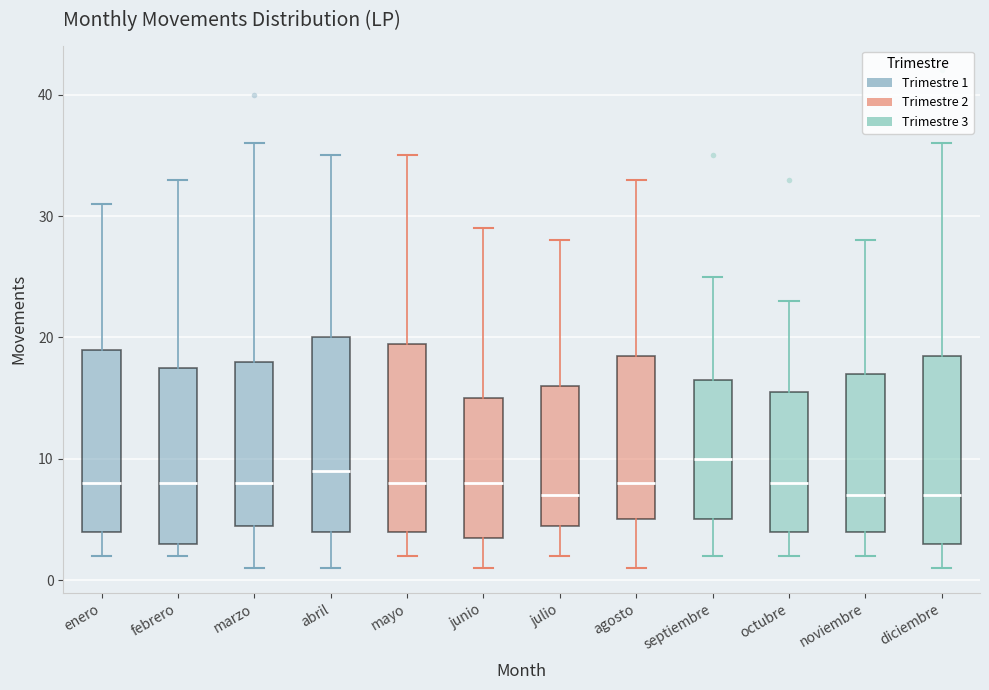

Reading left to right, read every box against the y-axis: the position of its median line, the range the box covers, and the ends of its whiskers. The values are not printed on the chart, so give them approximately, as read against the axis.

enero: median 8, box 4 to 19, whiskers 2 to 31
febrero: median 8, box 3 to 18, whiskers 2 to 33
marzo: median 8, box 5 to 18, whiskers 1 to 36
abril: median 9, box 4 to 20, whiskers 1 to 35
mayo: median 8, box 4 to 20, whiskers 2 to 35
junio: median 8, box 4 to 15, whiskers 1 to 29
julio: median 7, box 5 to 16, whiskers 2 to 28
agosto: median 8, box 5 to 19, whiskers 1 to 33
septiembre: median 10, box 5 to 17, whiskers 2 to 25
octubre: median 8, box 4 to 16, whiskers 2 to 23
noviembre: median 7, box 4 to 17, whiskers 2 to 28
diciembre: median 7, box 3 to 19, whiskers 1 to 36